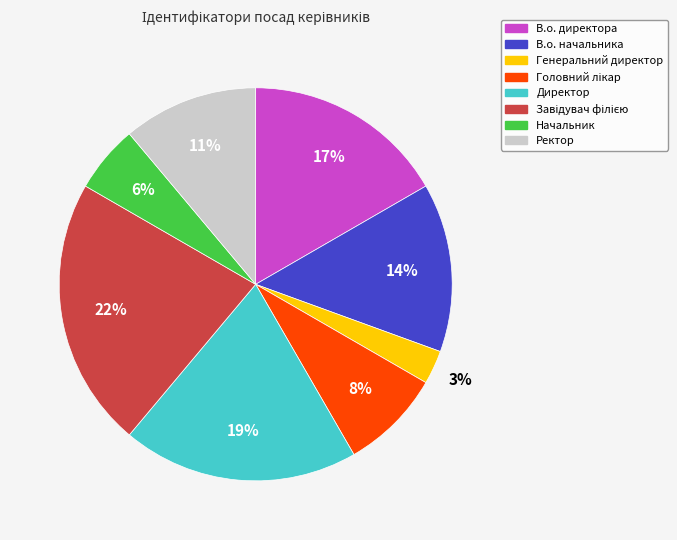

What is the ratio of the value at В.о. директора to the value at Ректор?

1.5